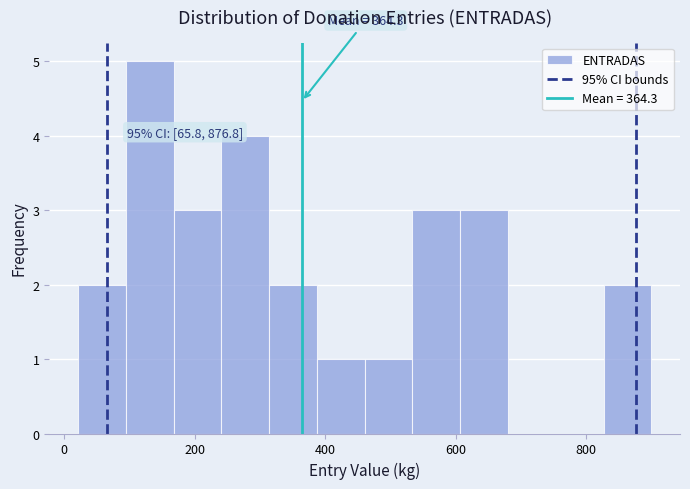

Read against the x-axis, roughly where is the centre of the tallest bar?

140